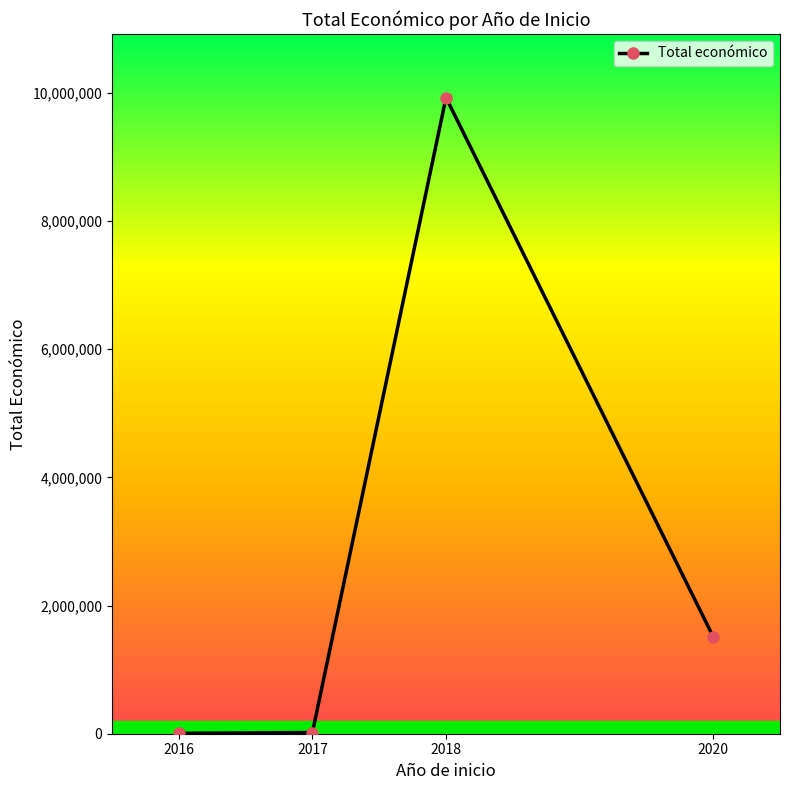

What is the change in value from 2016 to 2017?

+13282